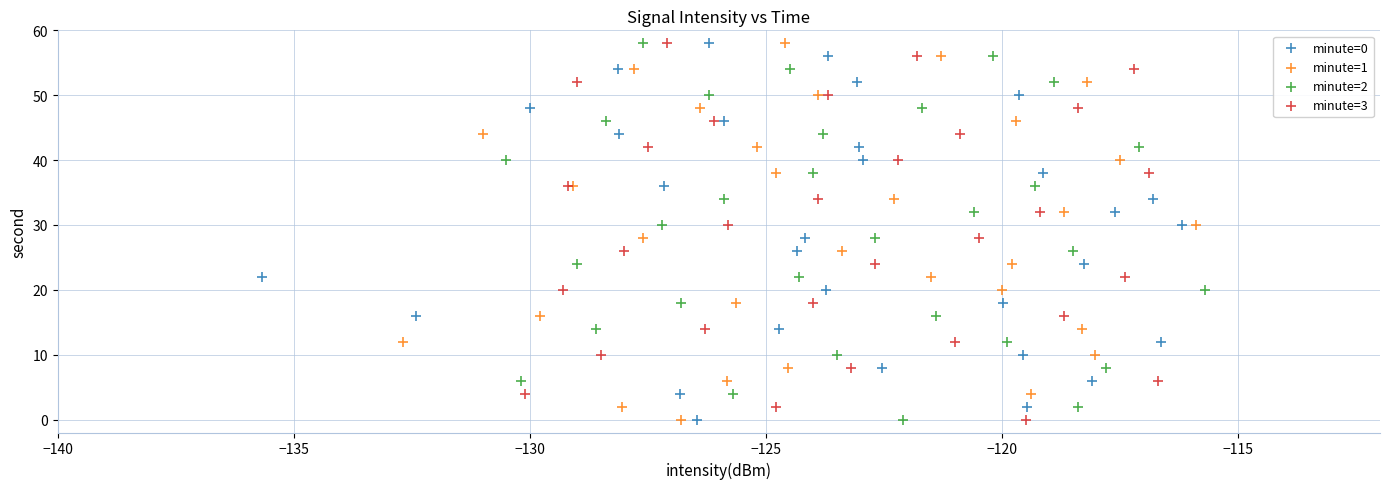

What are all the series names shown in the legend?

minute=0, minute=1, minute=2, minute=3